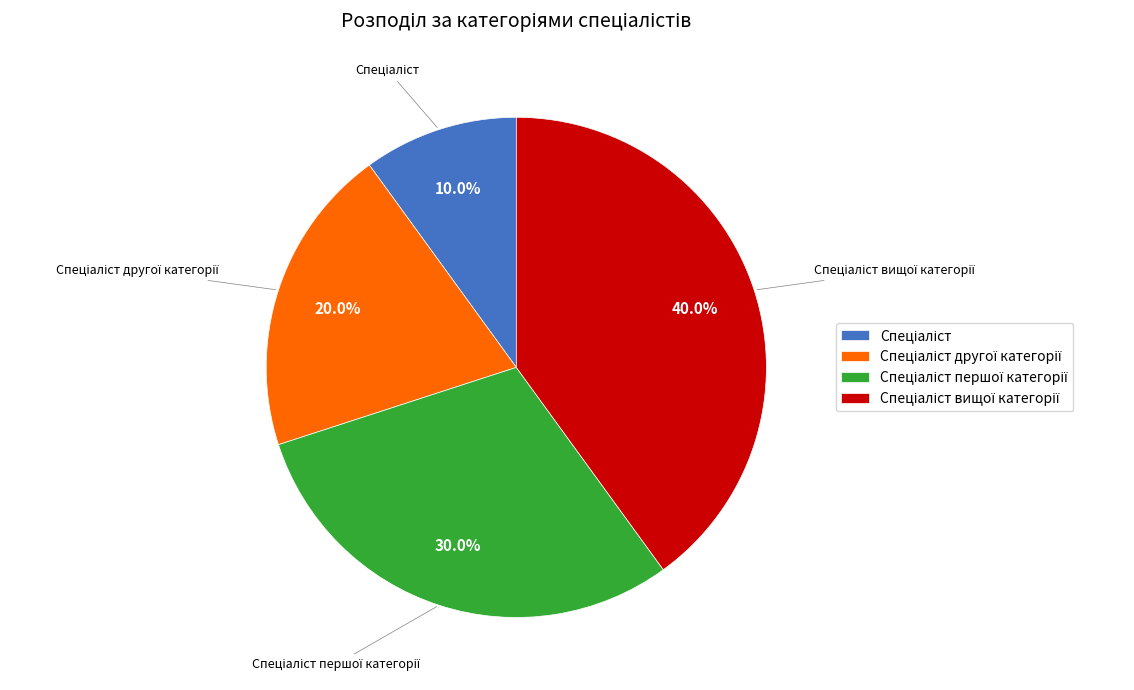

To the nearest percent, what is the average slice percentage?

25%